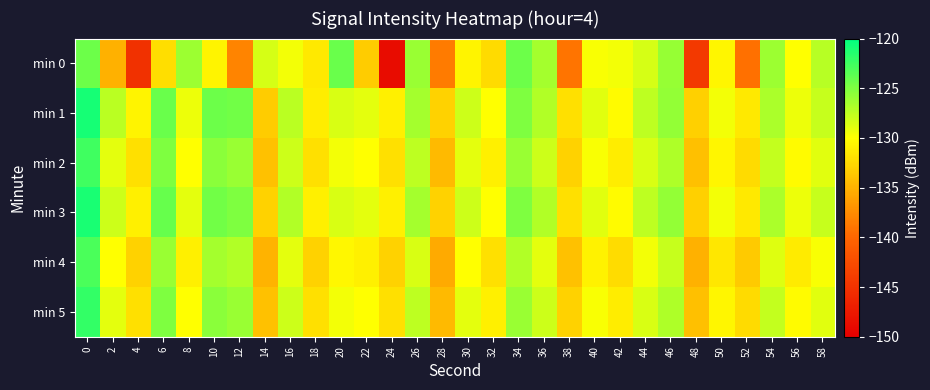

Which series has the largest range (max minus min)?

min 0